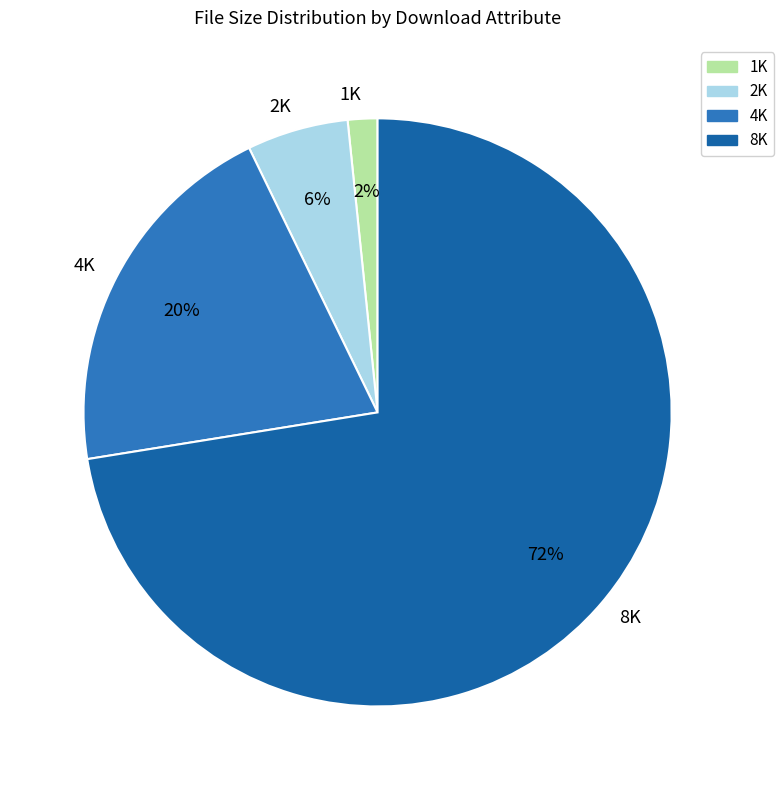

Which has a higher value, 1K or 2K?

2K